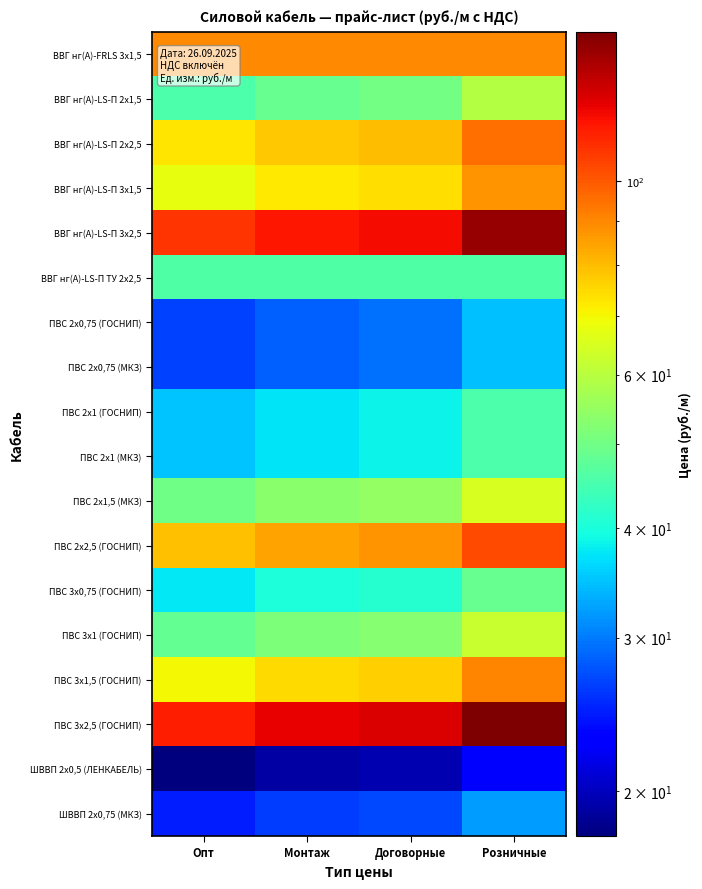

What is the spread (max minus min) of values at Розничные?

124.9